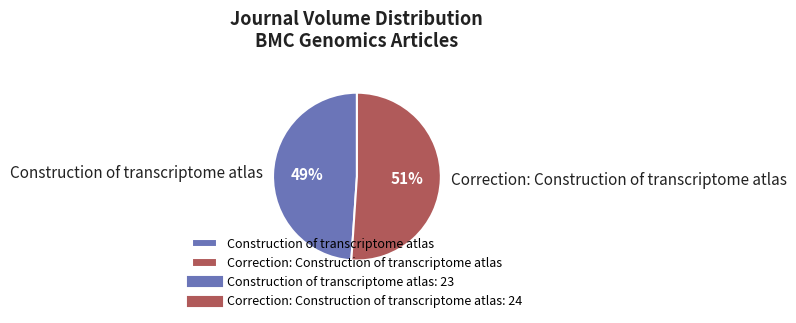

How many segments does this pie chart have?

2